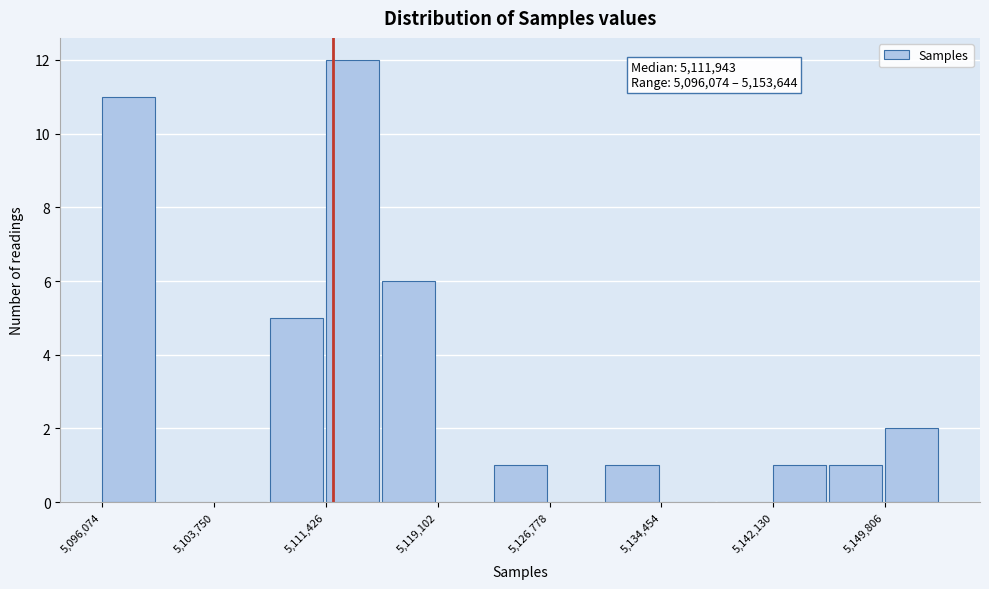

Around what value on the x-axis is the tallest bar? Give the approximate position of its centre, as read against the axis.

5113000